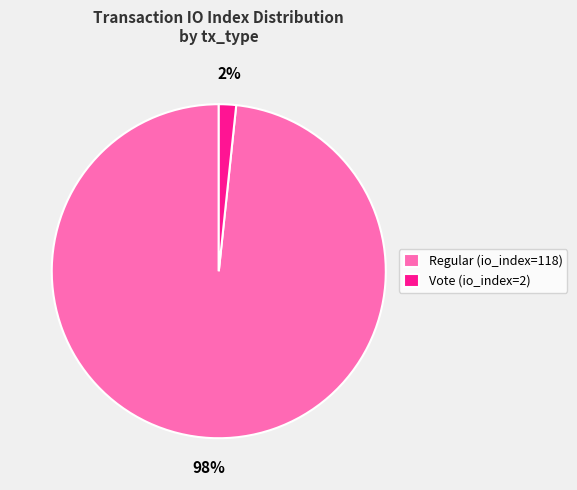

Do Vote (io_index=2) and Regular (io_index=118) together represent more than half of the pie?

Yes